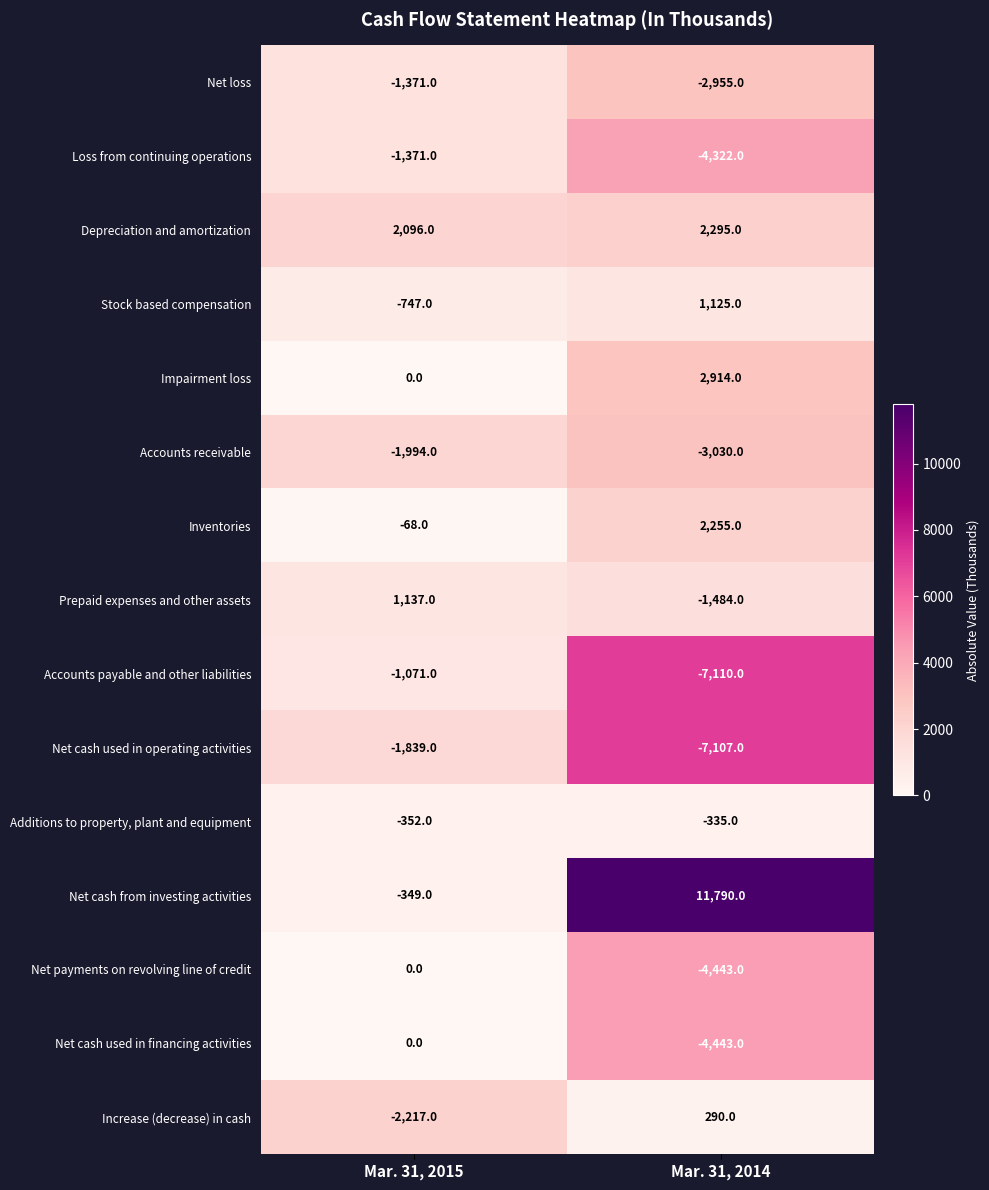

What is the sum of the Prepaid expenses and other assets values at Mar. 31, 2014 and Mar. 31, 2015?

-347